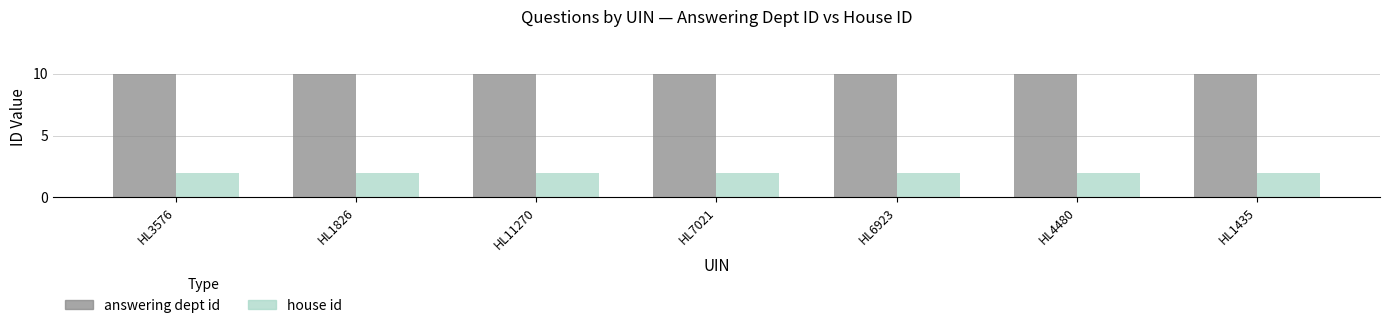

What position from the left is HL11270?

3